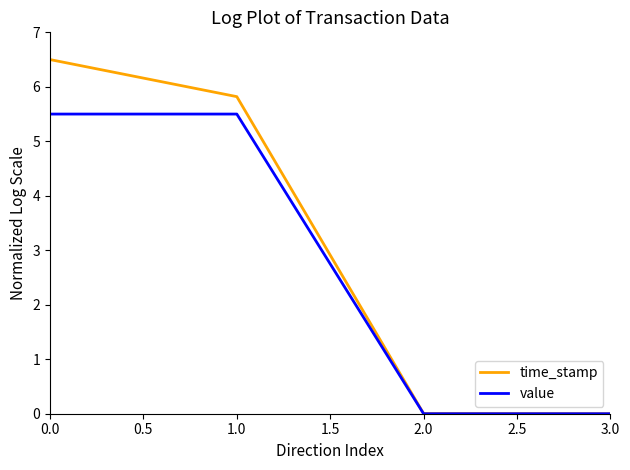

List the series in order of their peak value, lowest first.

value, time_stamp